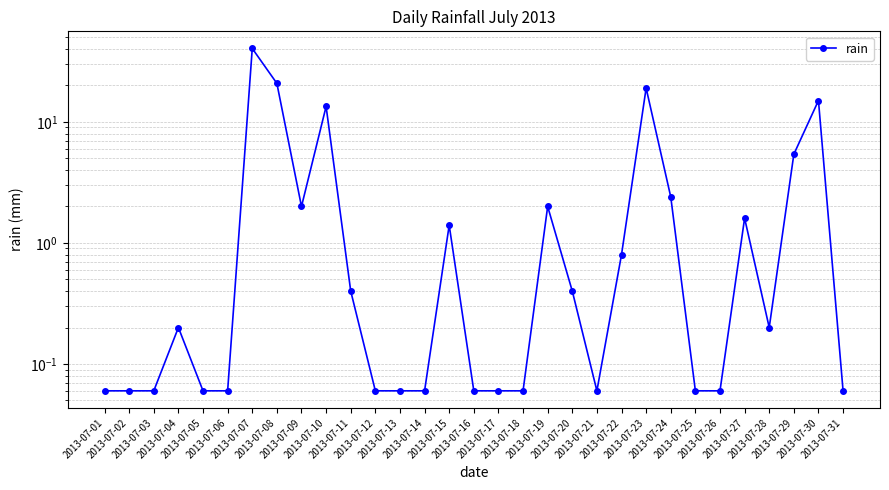

Which category has the highest value across all series?

2013-07-07